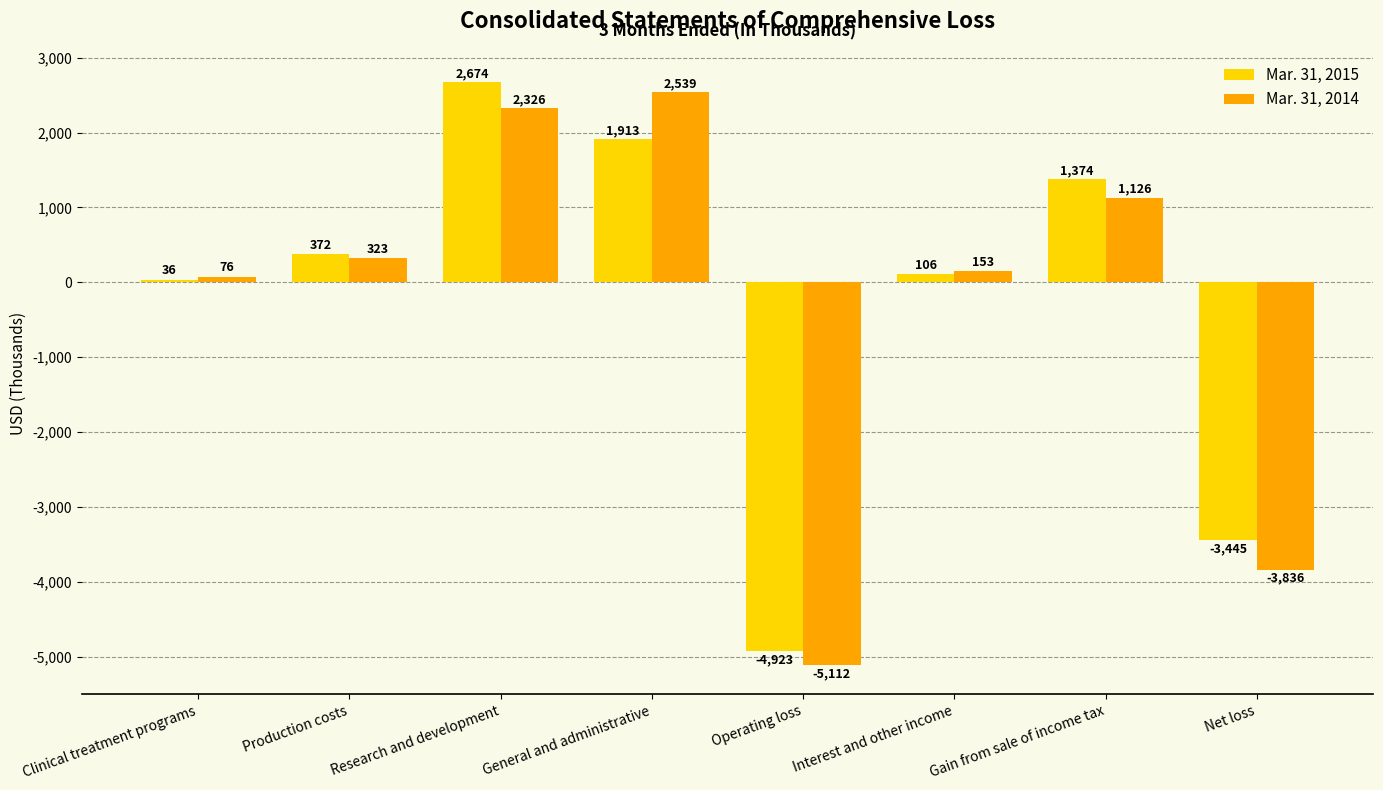

List the labels in order of Mar. 31, 2015 value, smallest first.

Operating loss, Net loss, Clinical treatment programs, Interest and other income, Production costs, Gain from sale of income tax, General and administrative, Research and development